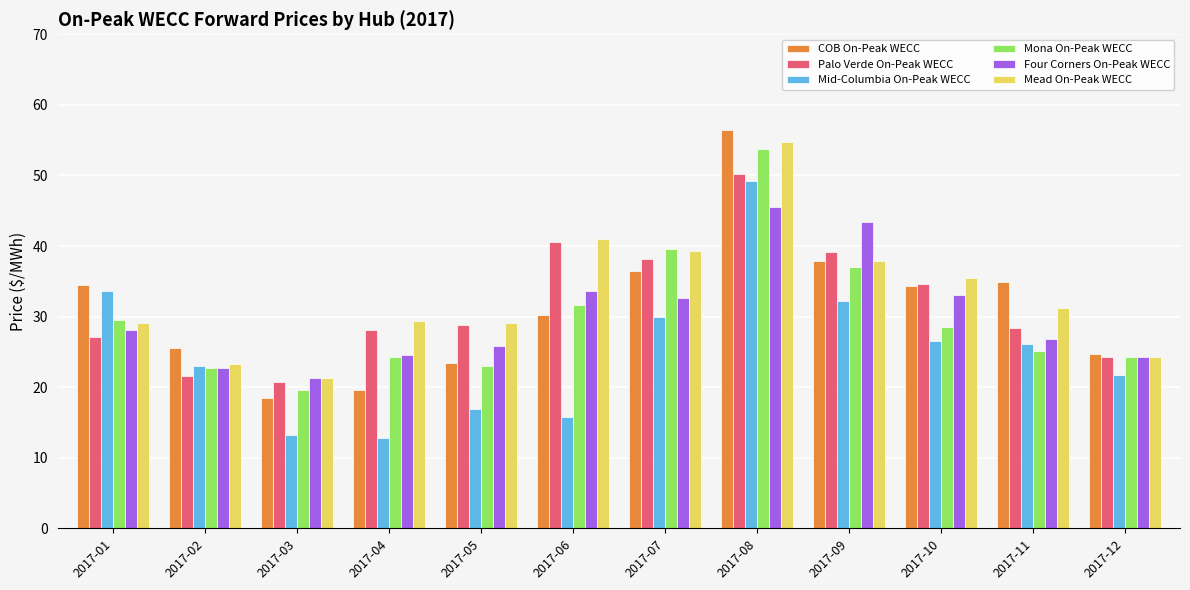

How many bars are there in total?

72